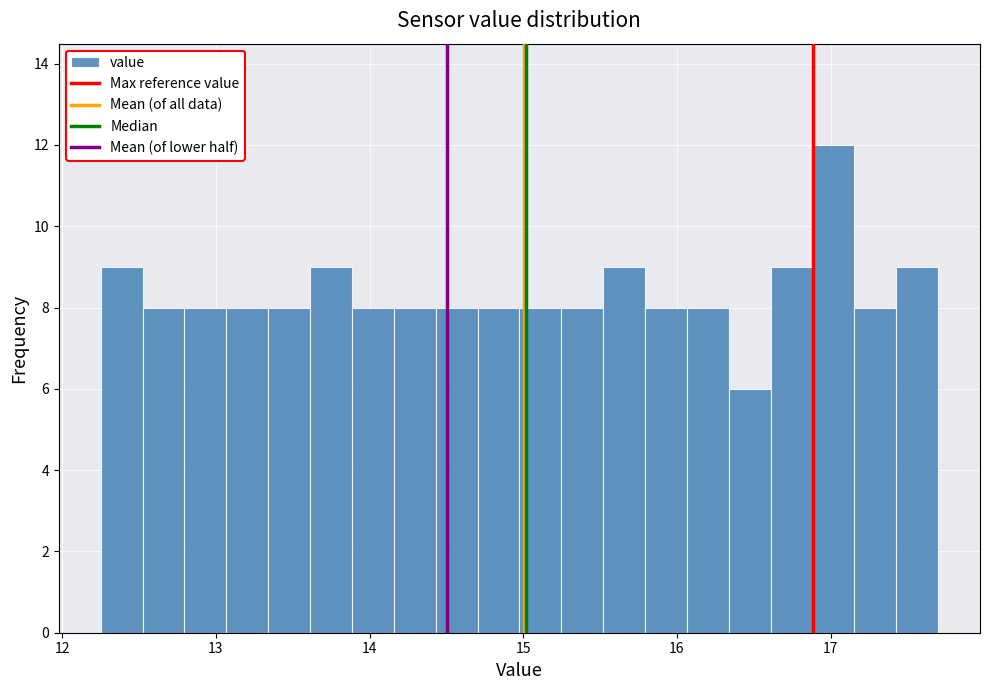

Around what value on the x-axis is the tallest bar? Give the approximate position of its centre, as read against the axis.

17.0